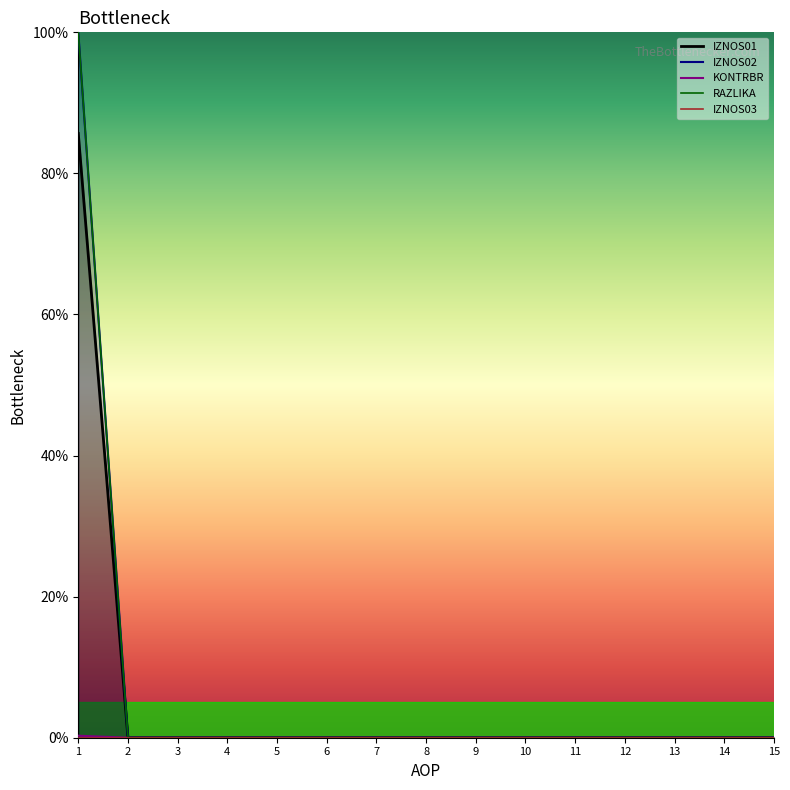

Which label corresponds to the largest value in the chart?

1